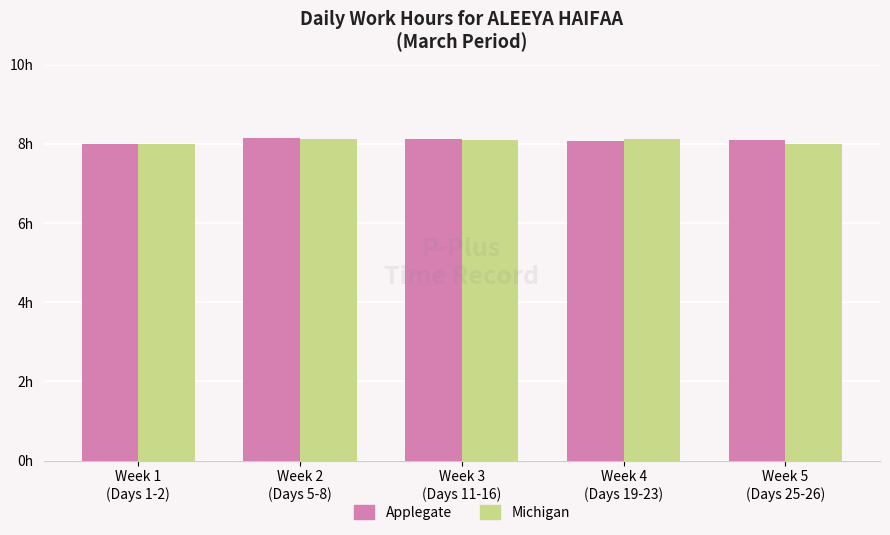

Does the chart contain stacked bars?

No